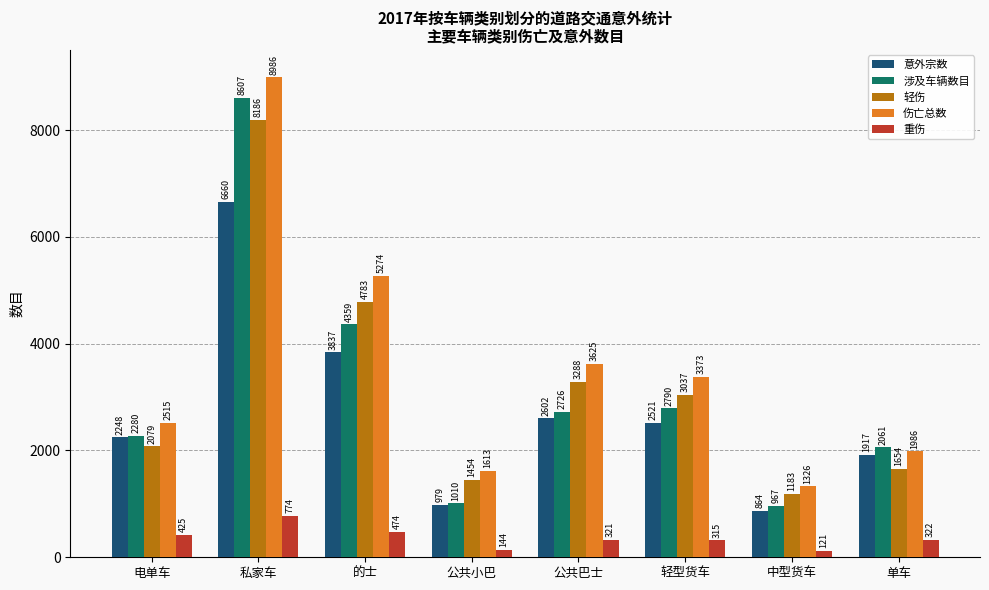

How many distinct data groups are displayed?

5